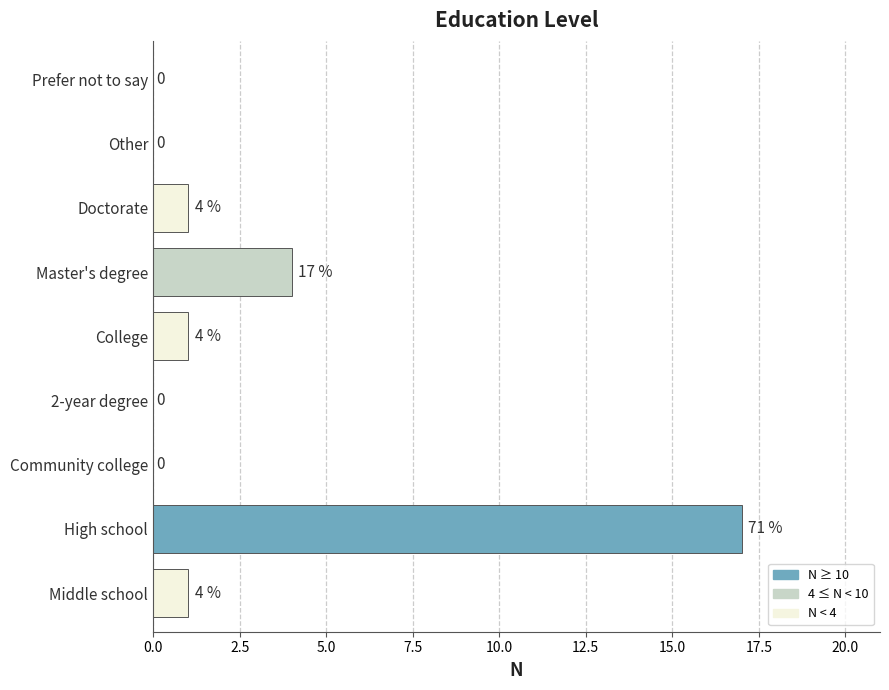

Reading bottom to top, transcribe all the data shown in this chart.

Middle school=1	High school=17	Community college=0	2-year degree=0	College=1	Master's degree=4	Doctorate=1	Other=0	Prefer not to say=0